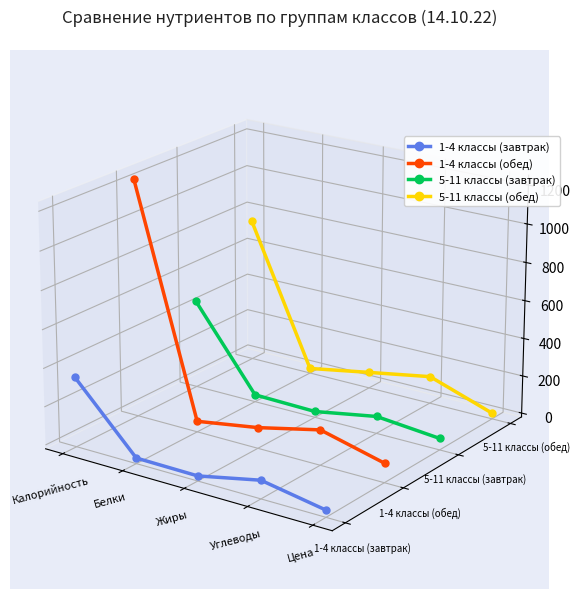

List the series in order of their peak value, lowest first.

1-4 классы (завтрак), 5-11 классы (завтрак), 5-11 классы (обед), 1-4 классы (обед)